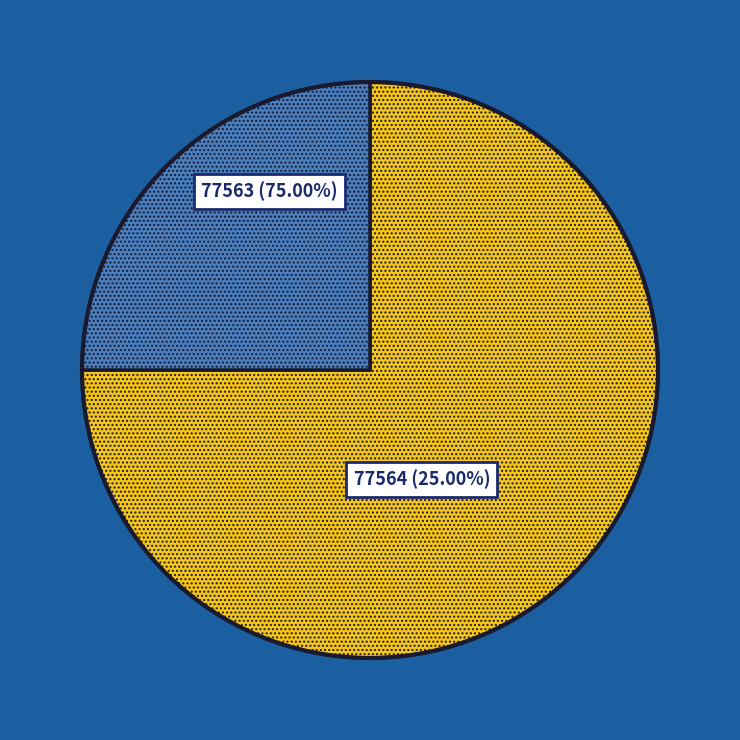

How many slices are in this pie chart?

2